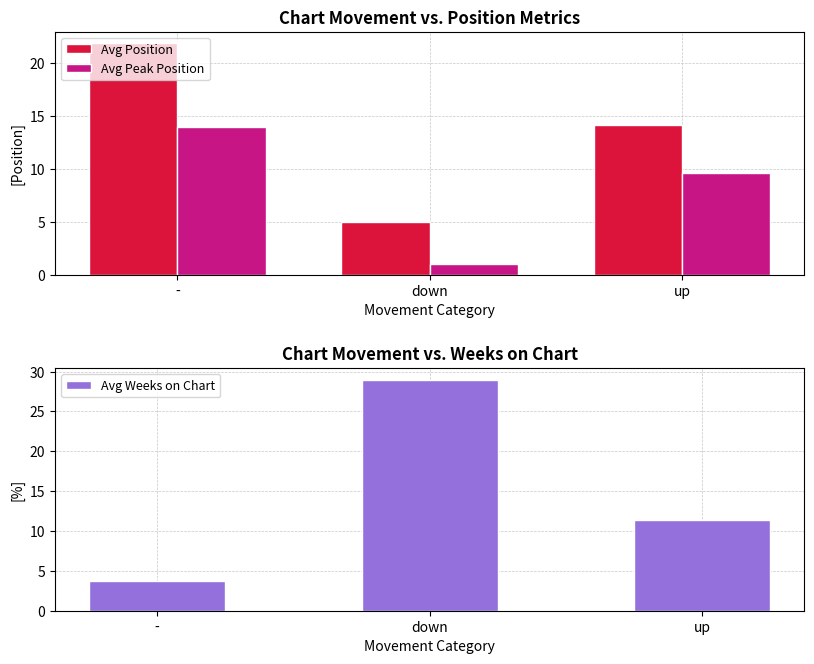

Reading left to right, transcribe all the data shown in this chart.

Avg Position: -=21.9	down=5.0	up=14.2
Avg Peak Position: -=14.0	down=1.0	up=9.6
Avg Weeks on Chart: -=3.7	down=29.0	up=11.4